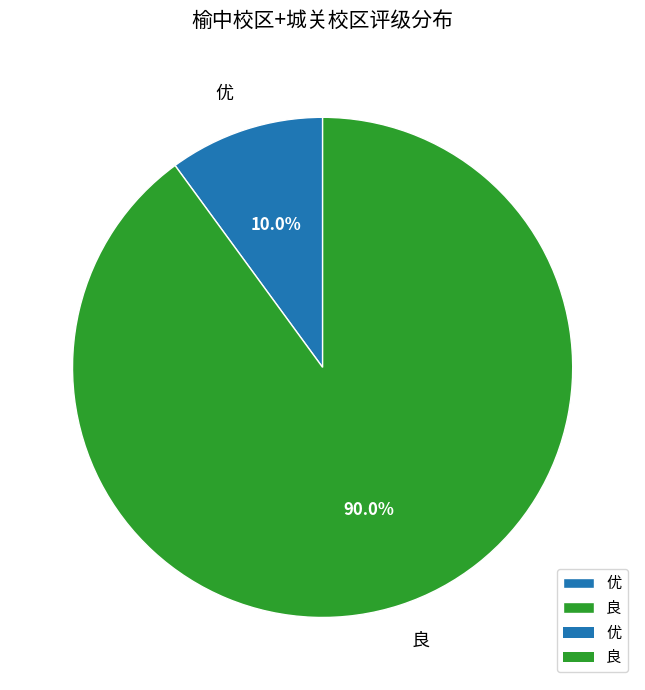

What percentage do 良 and 优 together represent?

100.0%